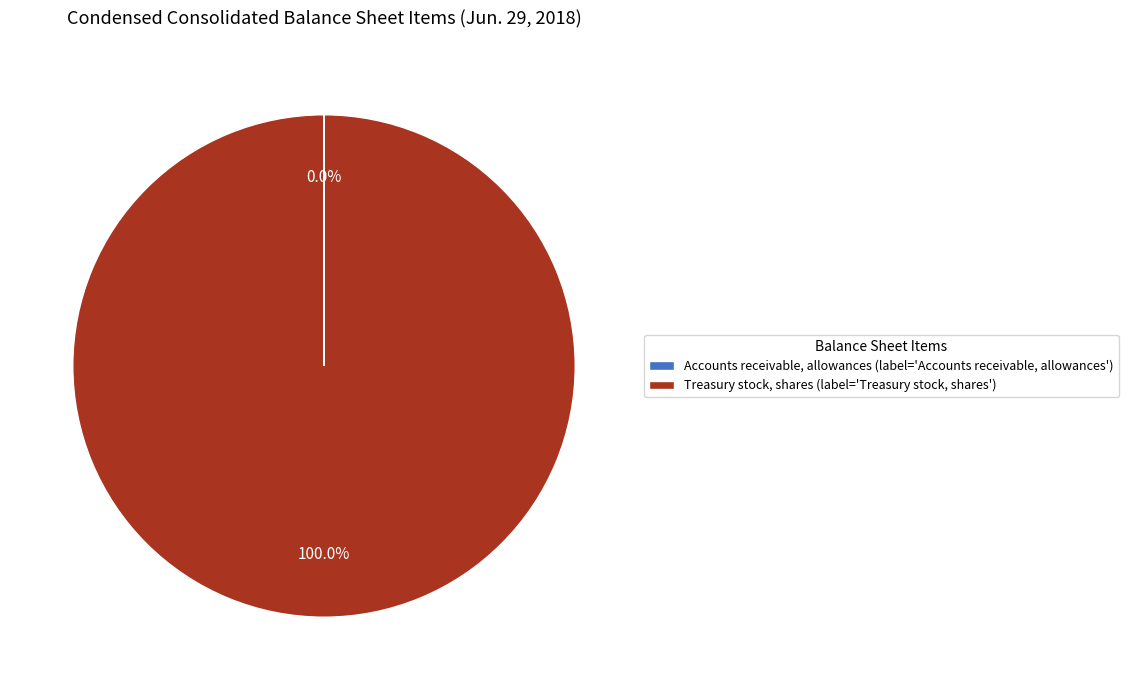

What is the largest slice in the pie chart?

Treasury stock, shares